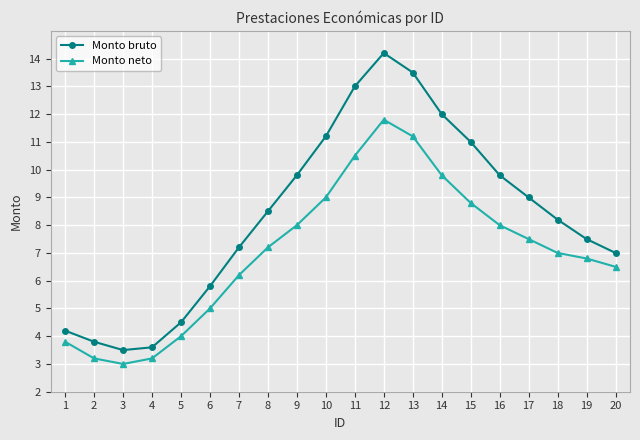

Reading left to right, what are all the values shown in this chart?

Monto bruto: 1=4.2	2=3.8	3=3.5	4=3.6	5=4.5	6=5.8	7=7.2	8=8.5	9=9.8	10=11.2	11=13.0	12=14.2	13=13.5	14=12.0	15=11.0	16=9.8	17=9.0	18=8.2	19=7.5	20=7.0
Monto neto: 1=3.8	2=3.2	3=3.0	4=3.2	5=4.0	6=5.0	7=6.2	8=7.2	9=8.0	10=9.0	11=10.5	12=11.8	13=11.2	14=9.8	15=8.8	16=8.0	17=7.5	18=7.0	19=6.8	20=6.5